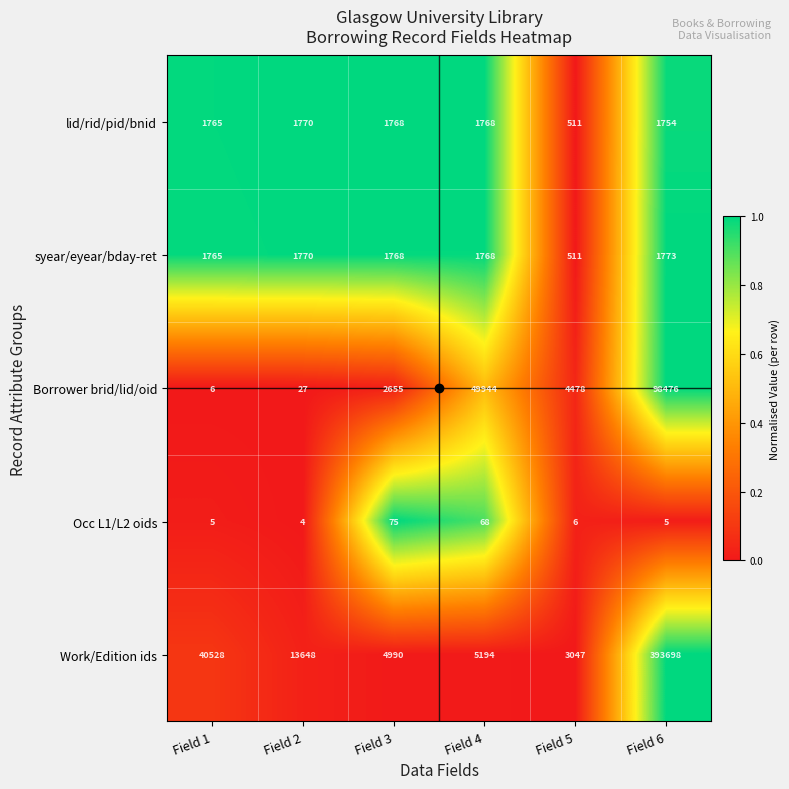

Which series has the widest spread of values?

Work/Edition ids